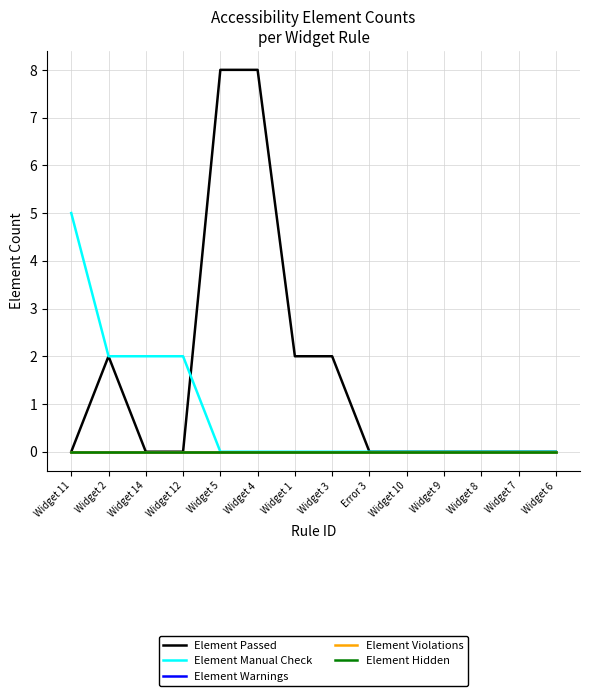

List the labels in order of Element Violations value, smallest first.

Widget 11, Widget 2, Widget 14, Widget 12, Widget 5, Widget 4, Widget 1, Widget 3, Error 3, Widget 10, Widget 9, Widget 8, Widget 7, Widget 6